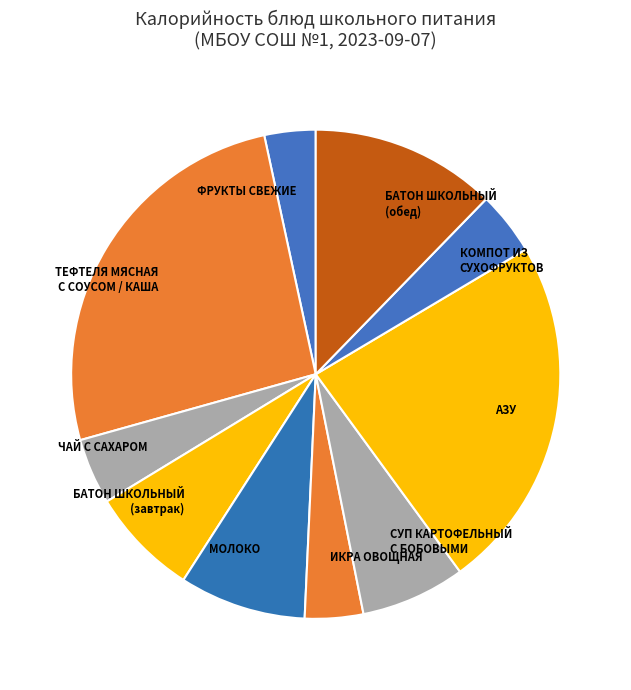

Does any single category account for the majority?

No